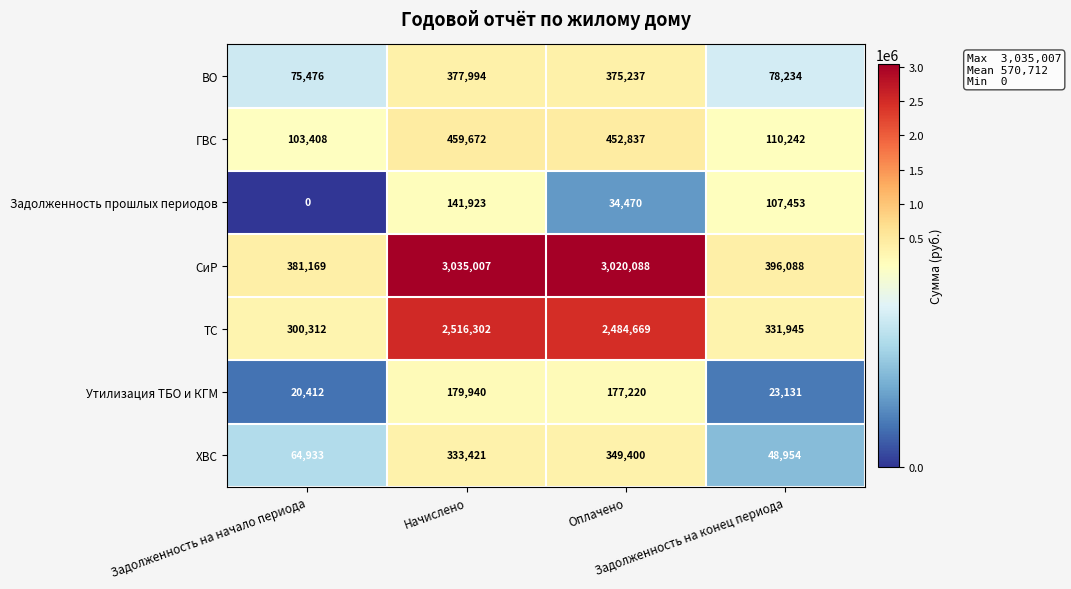

Rank the series by their maximum value, from lowest to highest.

Задолженность прошлых периодов, Утилизация ТБО и КГМ, ХВС, ВО, ГВС, ТС, СиР